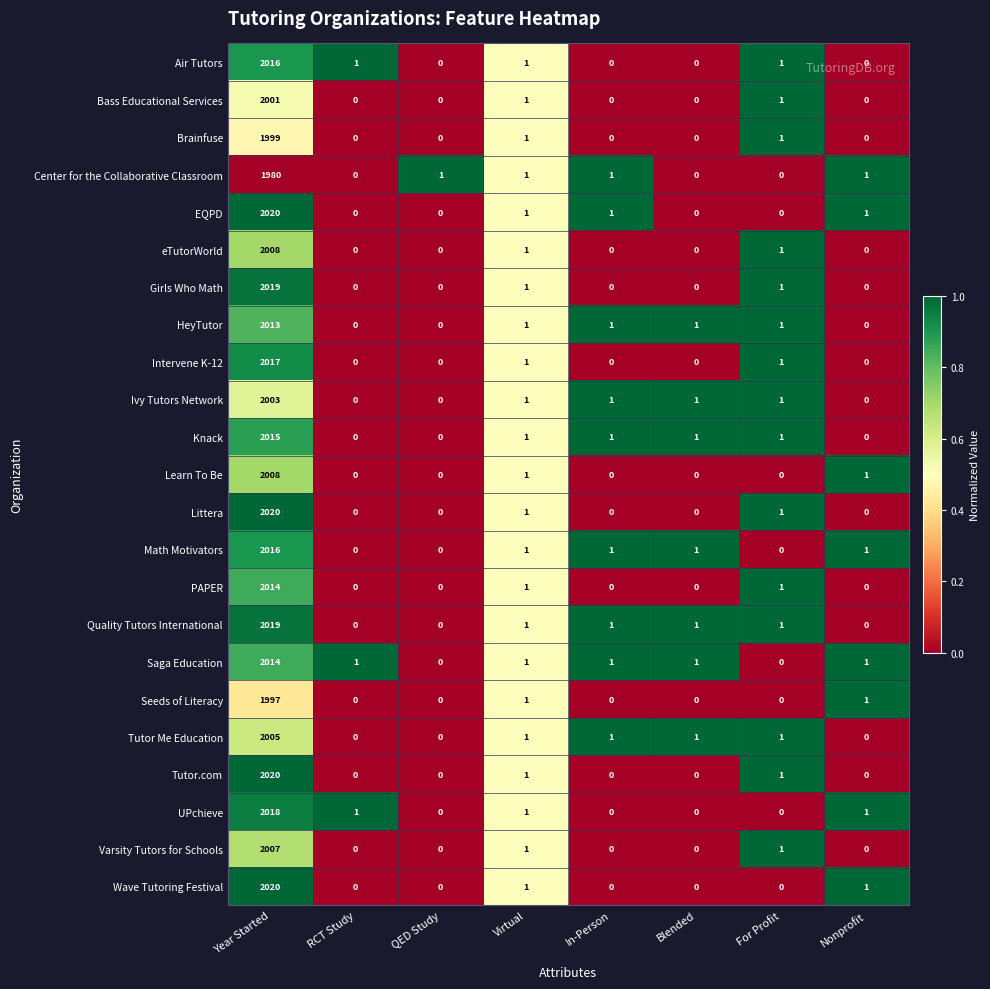

What is the spread (max minus min) of values at QED Study?

1